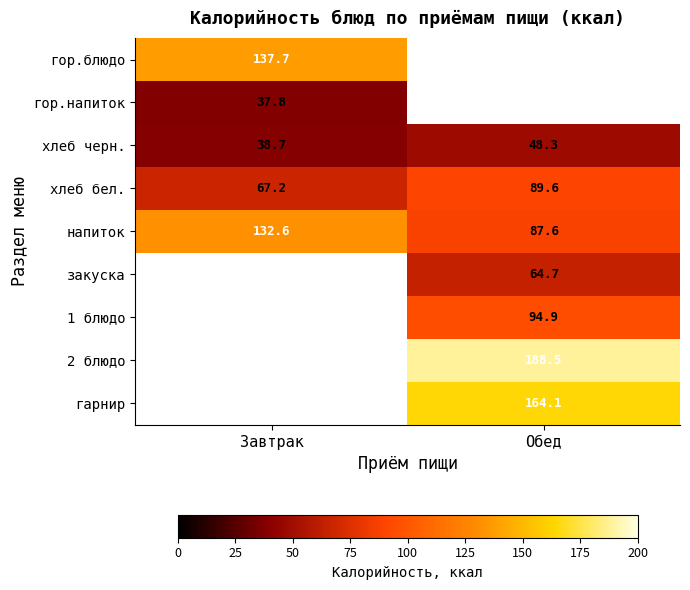

At how many categories does at least one series exceed 142?

1